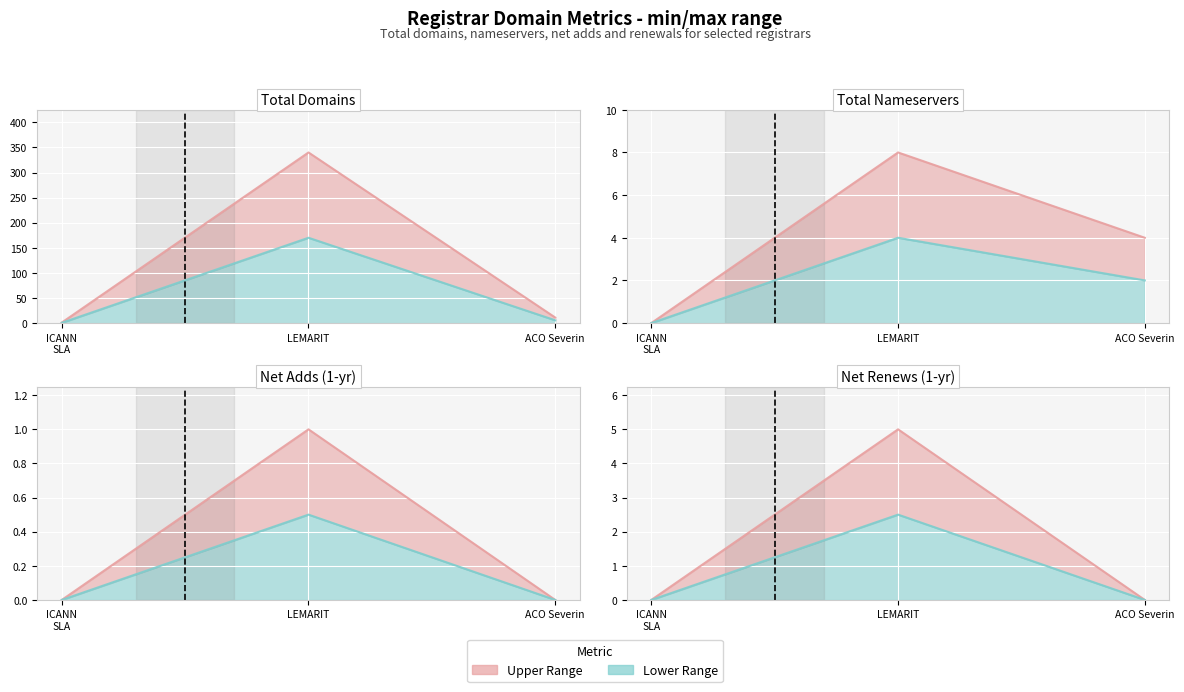

What is the total value across all series at ACO Severin?

15.0